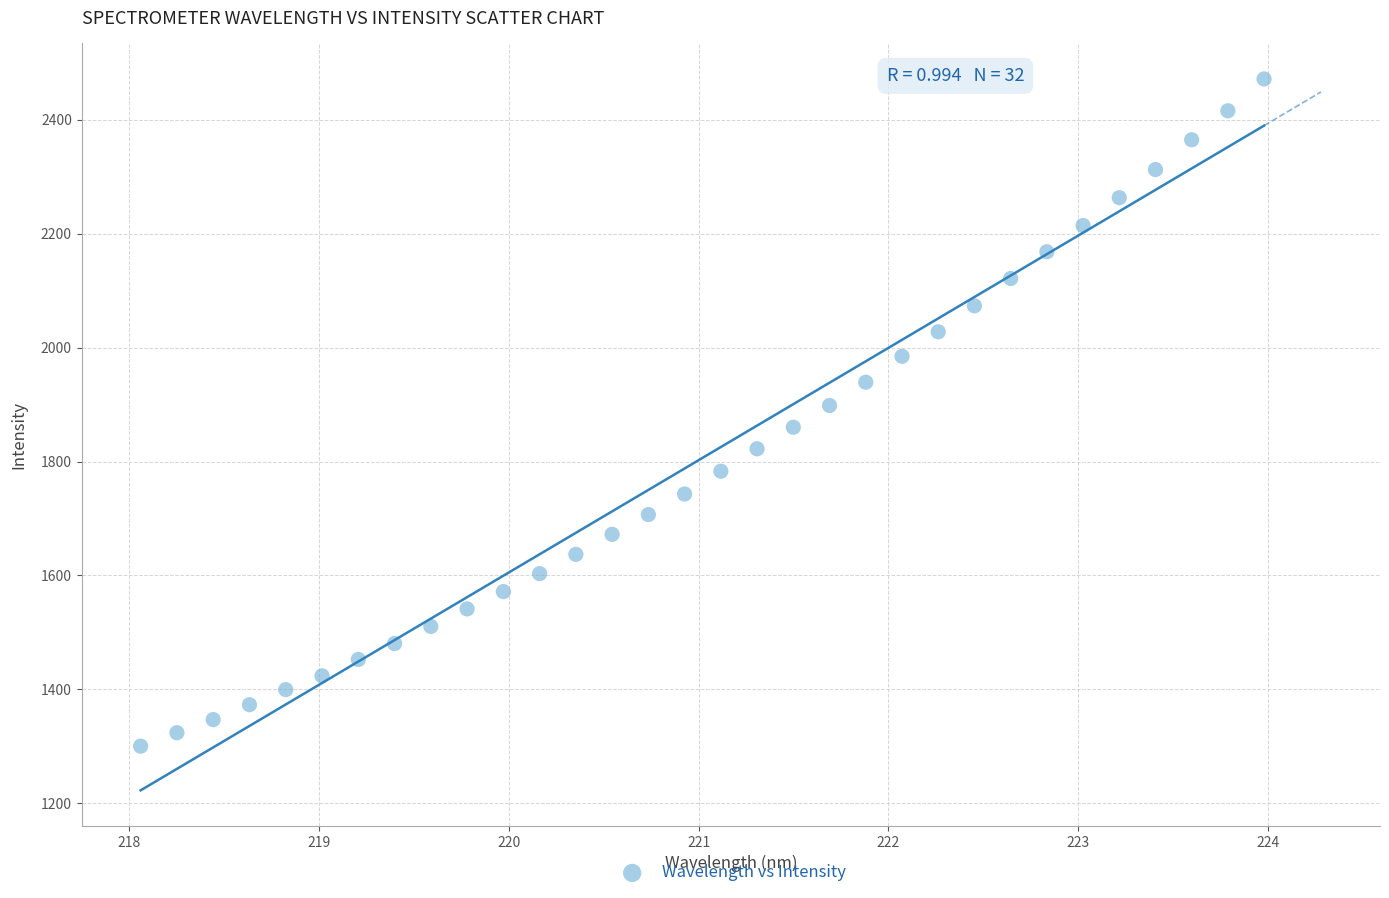

What is the range of Y values (max minus min)?

1171.8